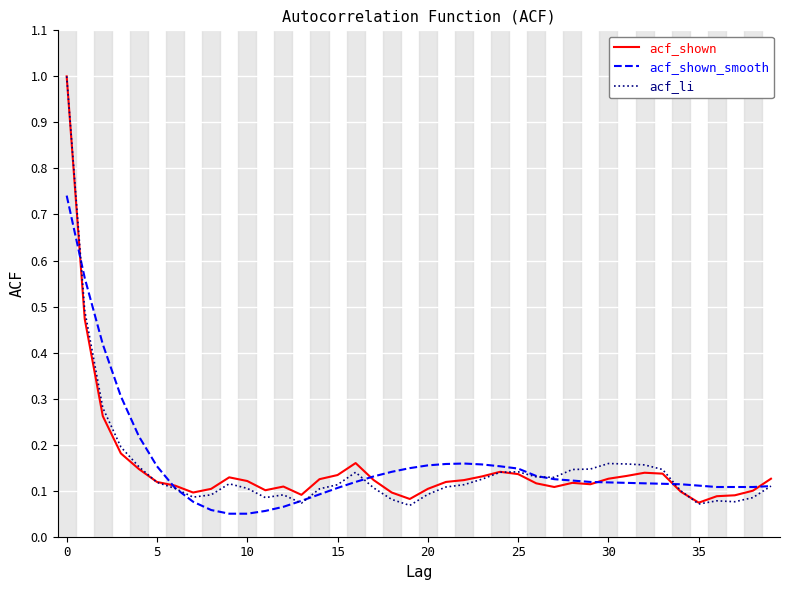

Which series has the largest range (max minus min)?

acf_li